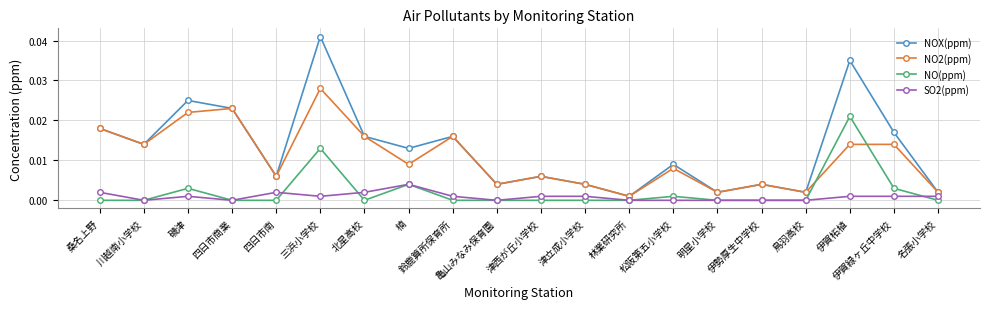

What is the sum of all NOX(ppm) values?

0.3